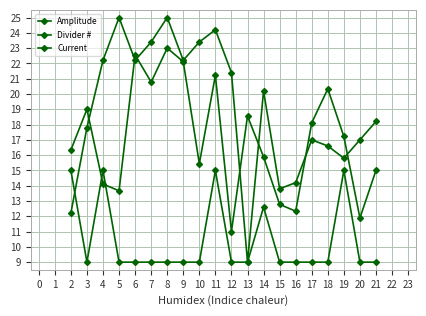

Is the value of Divider # at 8 greater than the value of Current at 14?

Yes